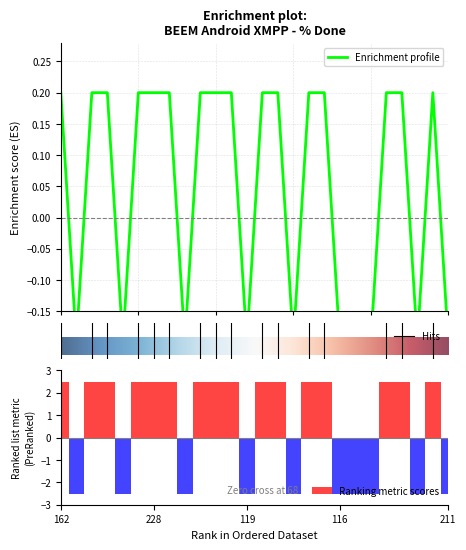

What is the value of the 25th bar from the left?

2.5